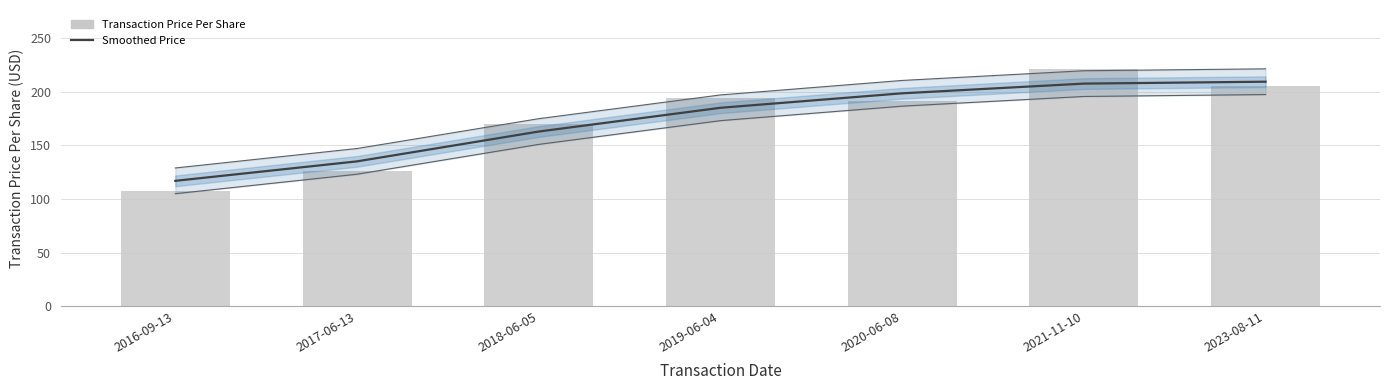

List the labels in order of Transaction Price Per Share value, largest first.

2021-11-10, 2023-08-11, 2019-06-04, 2020-06-08, 2018-06-05, 2017-06-13, 2016-09-13